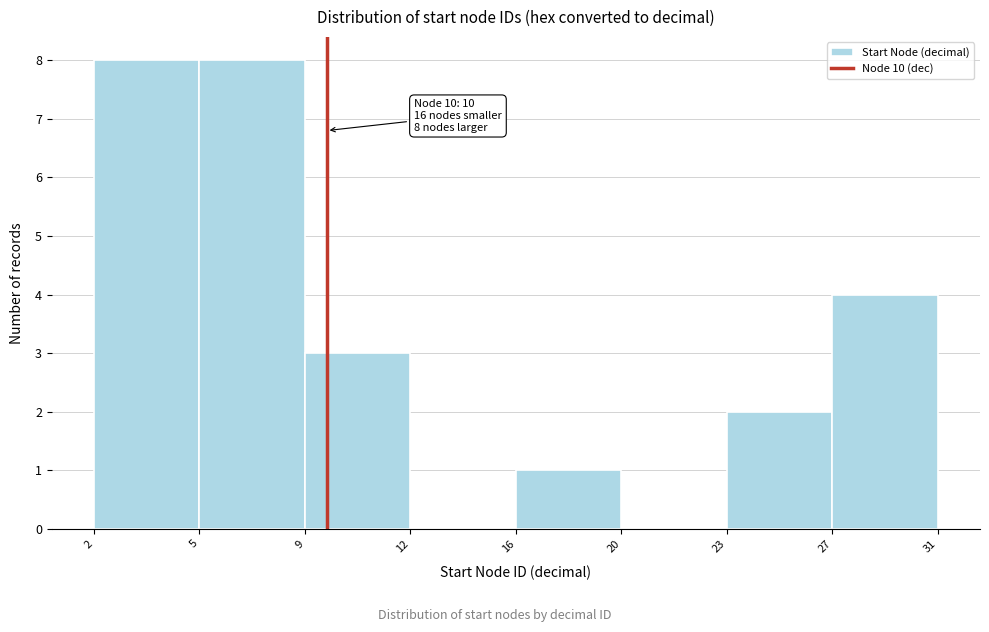

Reading left to right, what are all the values shown in this chart?

2=8	5=8	9=3	12=0	16=1	20=0	23=2	27=4